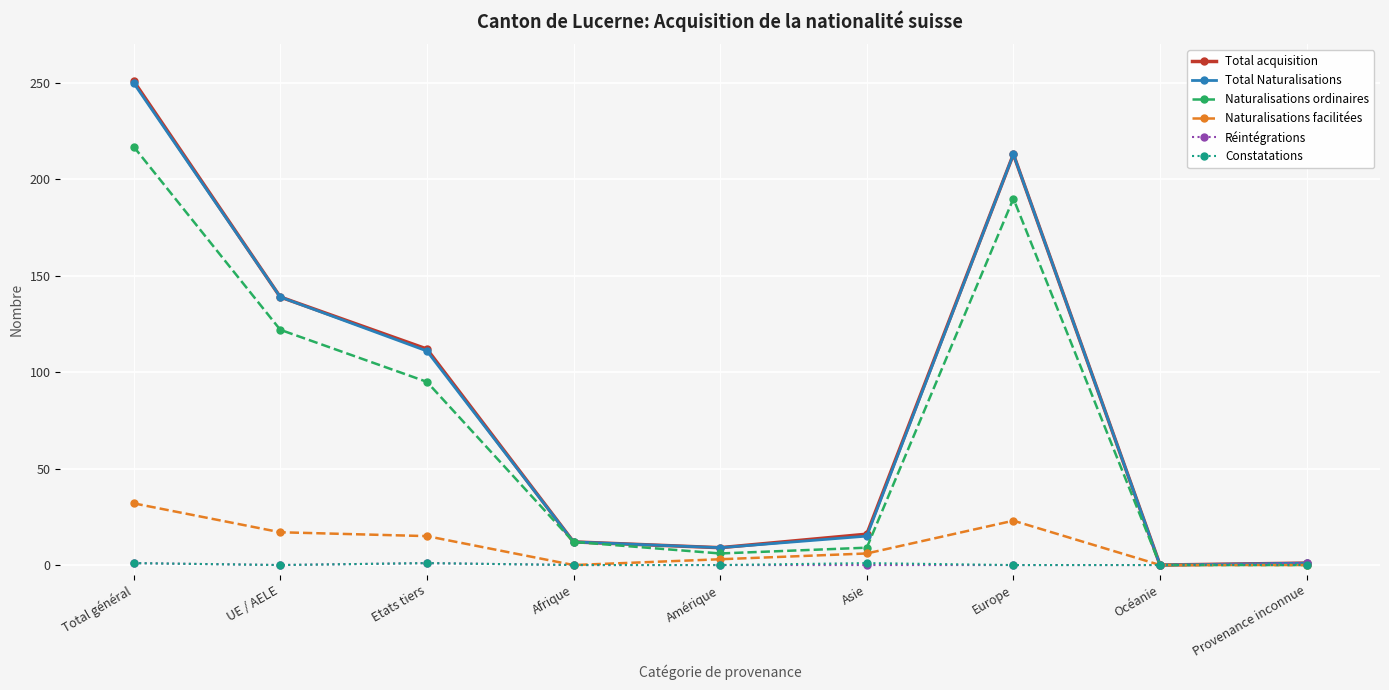

How many data points in Total acquisition are less than 16?

4